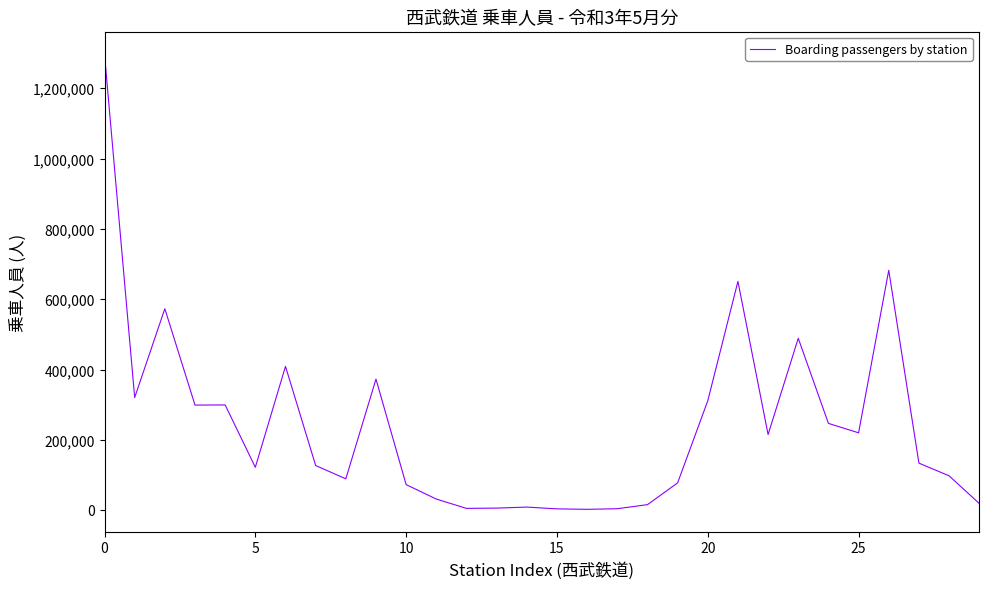

What is the greatest value displayed?

1296762